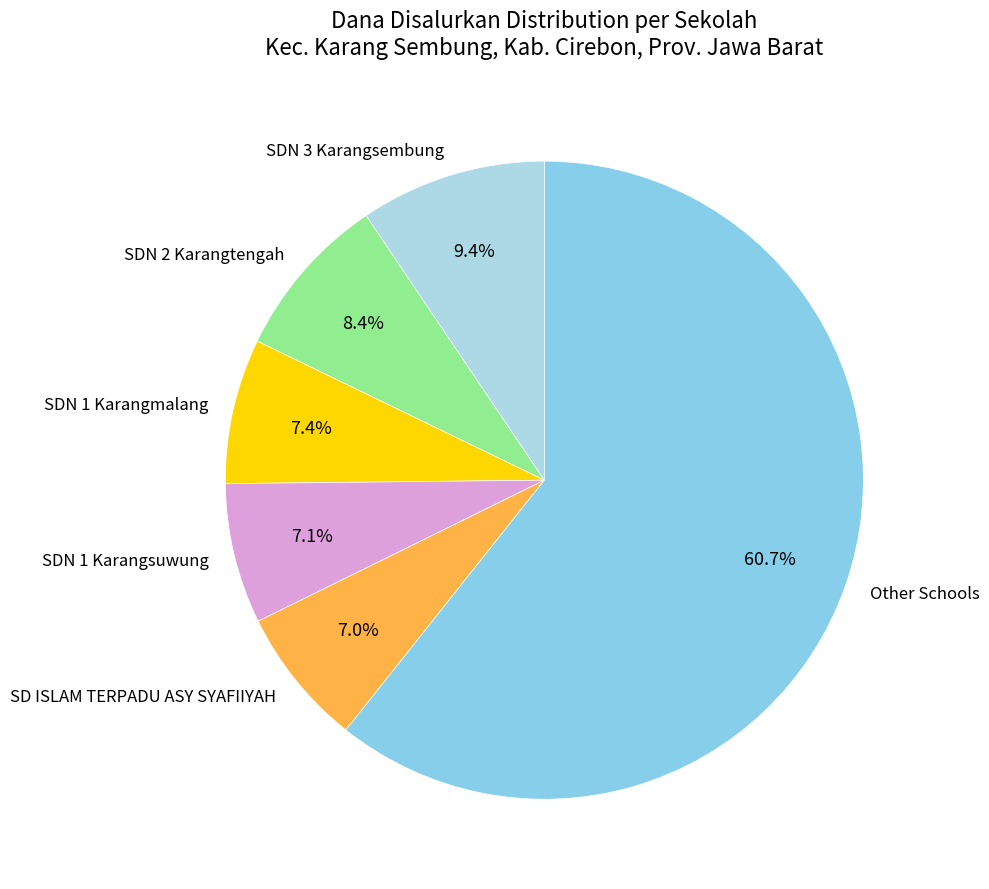

Between SDN 2 Karangtengah and SDN 1 Karangsuwung, which is larger?

SDN 2 Karangtengah